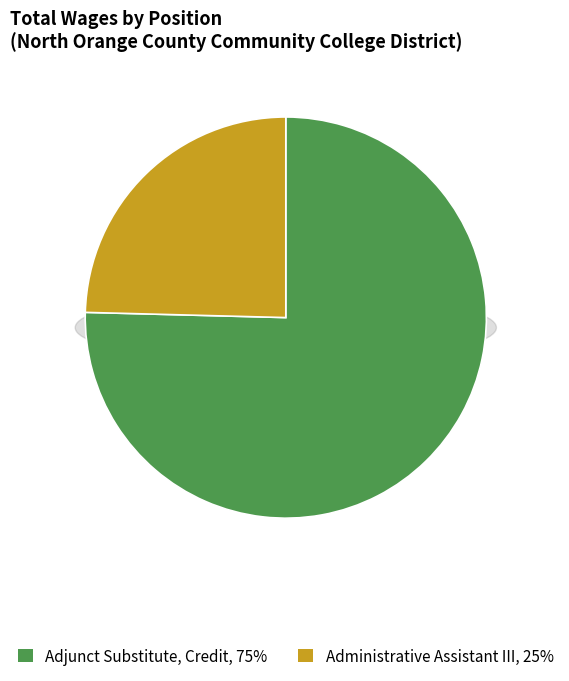

What percentage is NOT represented by Administrative Assistant III?

75.4%